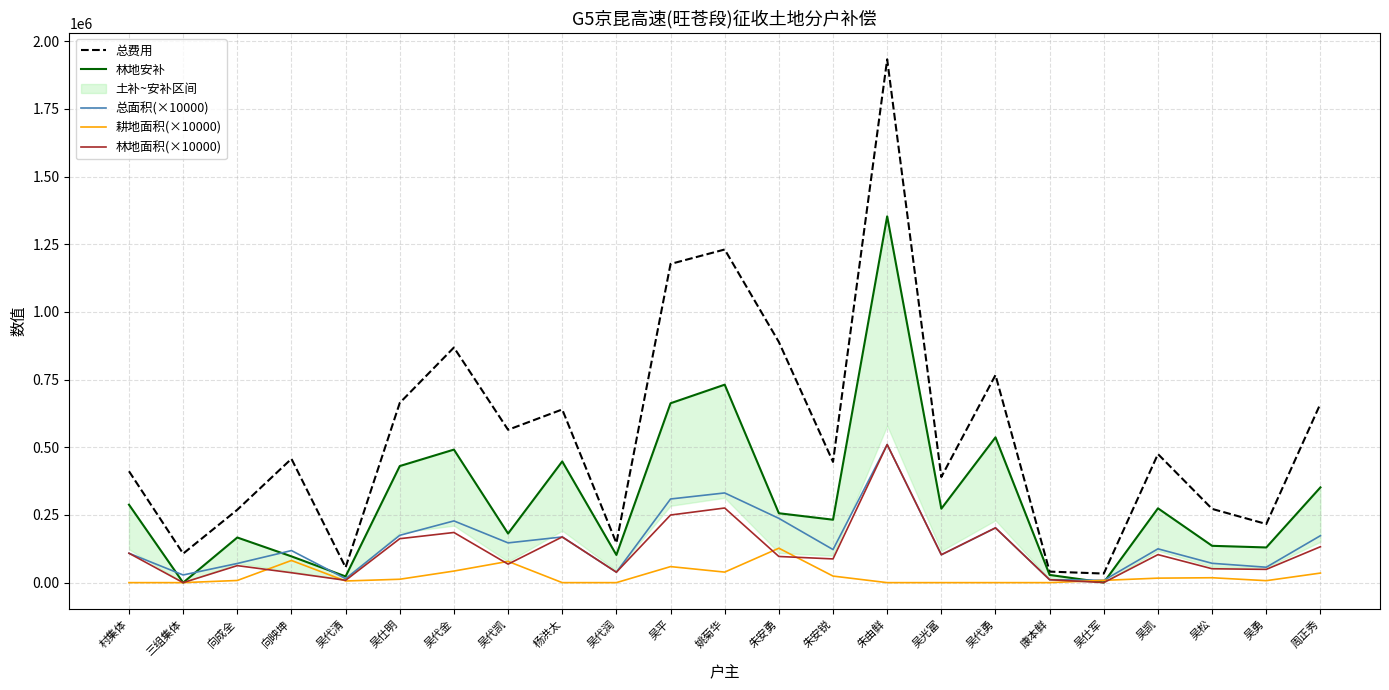

What is the label of the 6th point from the right?

康本鲜